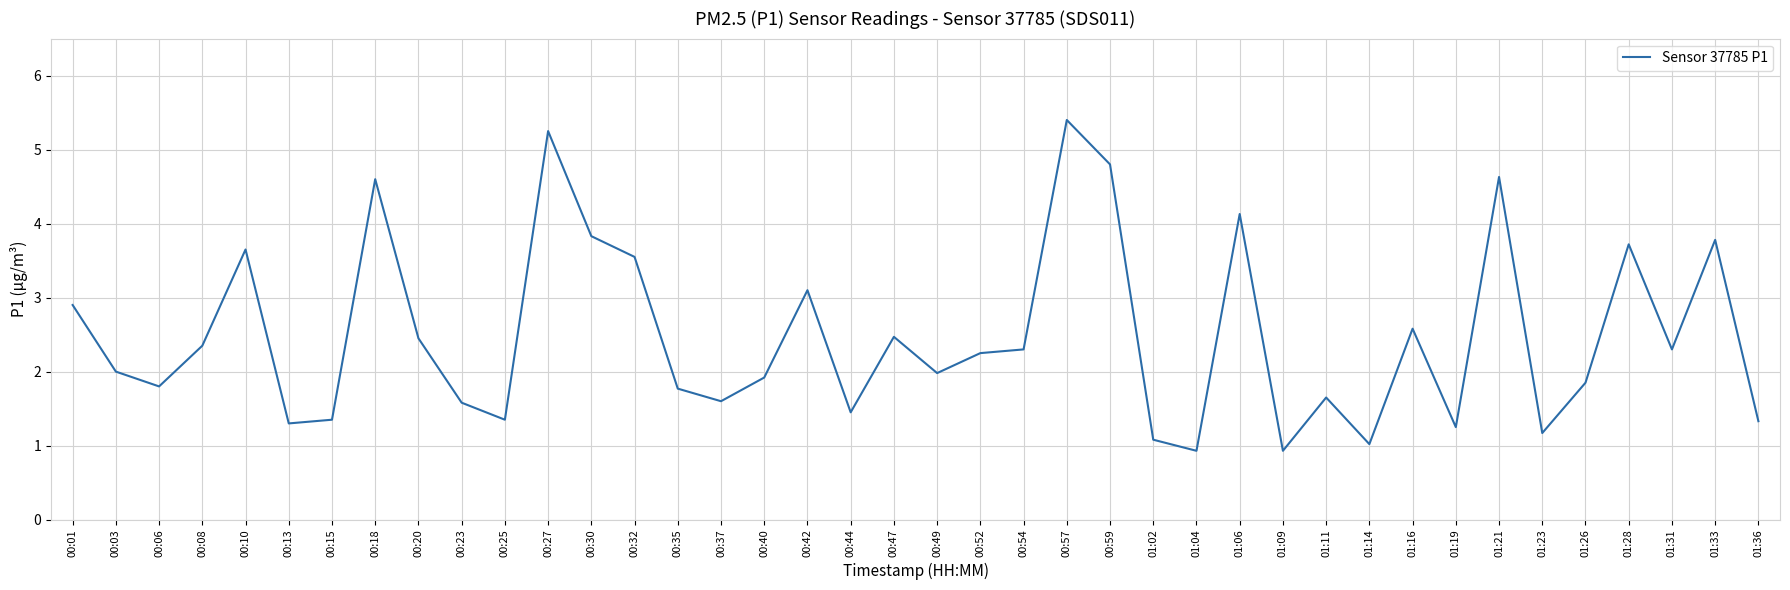

Between 01:21 and 00:25, which is larger?

01:21